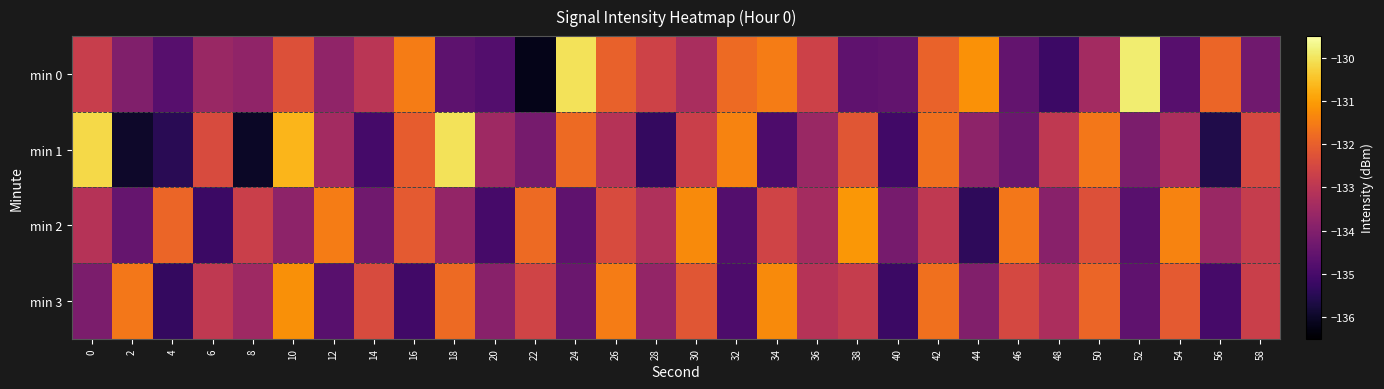

How many series are shown in this chart?

4